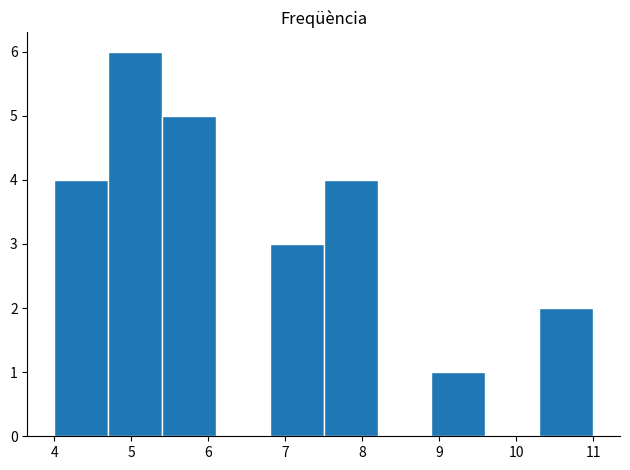

Reading left to right, list every bar in this chart as the range it spans on the x-axis followed by its height. The values are not printed on the chart, so give them approximately, as read against the axis.

4.0 to 4.7: 4
4.7 to 5.4: 6
5.4 to 6.1: 5
6.1 to 6.8: 0
6.8 to 7.5: 3
7.5 to 8.2: 4
8.2 to 8.9: 0
8.9 to 9.6: 1
9.6 to 10.3: 0
10.3 to 11.0: 2